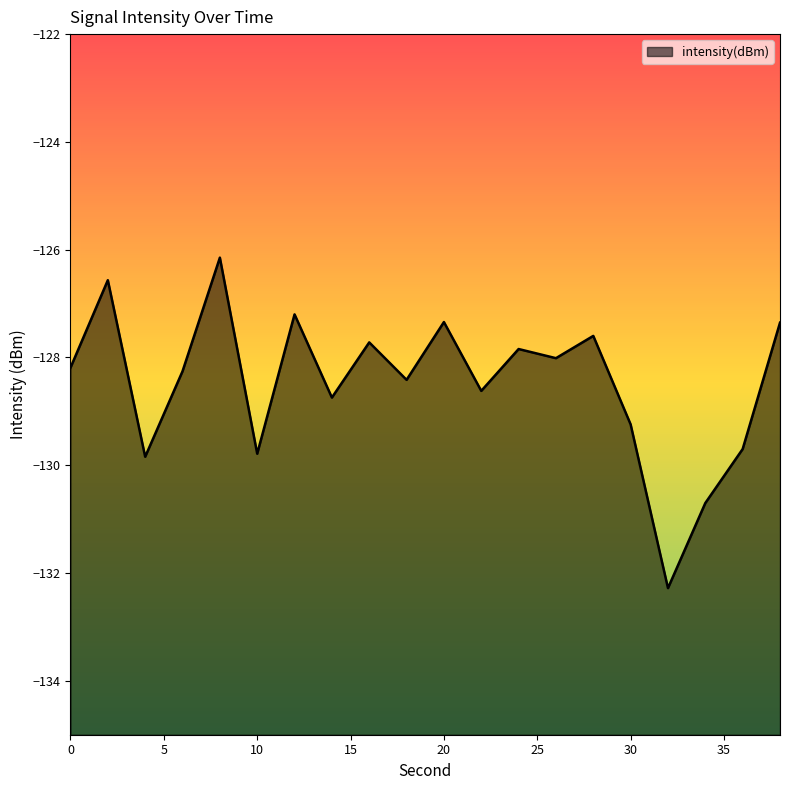

What is the sum of the values at 36 and 2?

-256.3